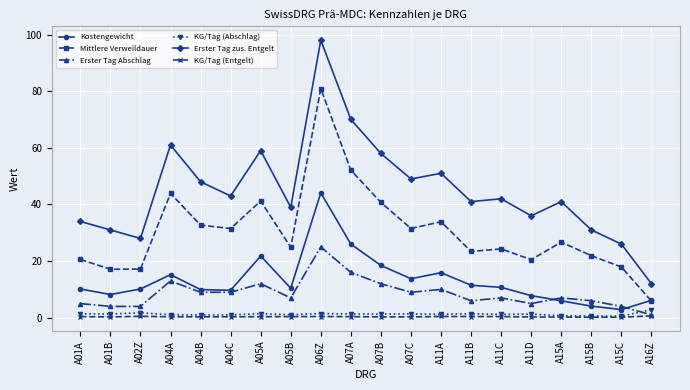

What position from the right is A01A?

20